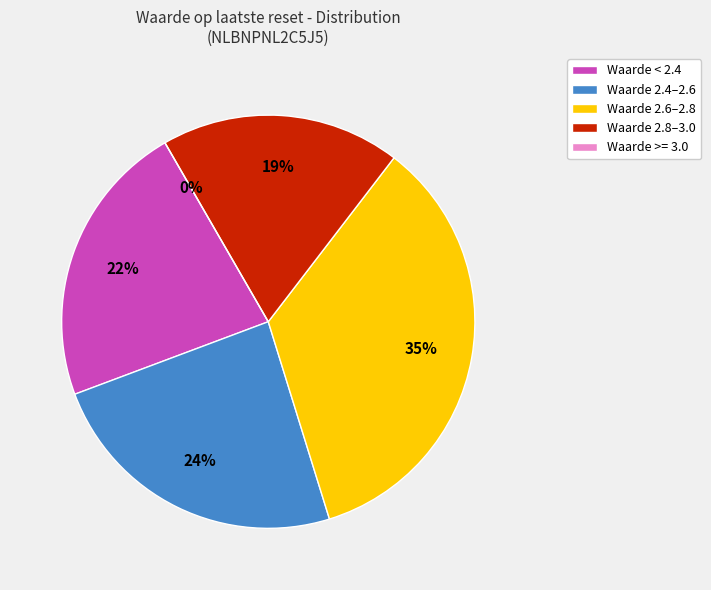

True or false: 13.18 accounts for 17% of the total.

False